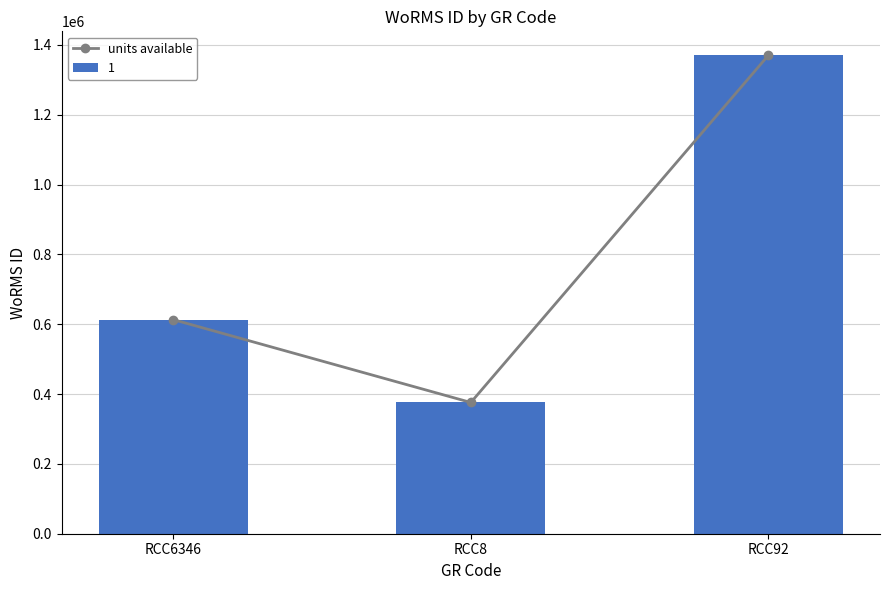

Reading left to right, transcribe all the data shown in this chart.

613134	375856	1370287